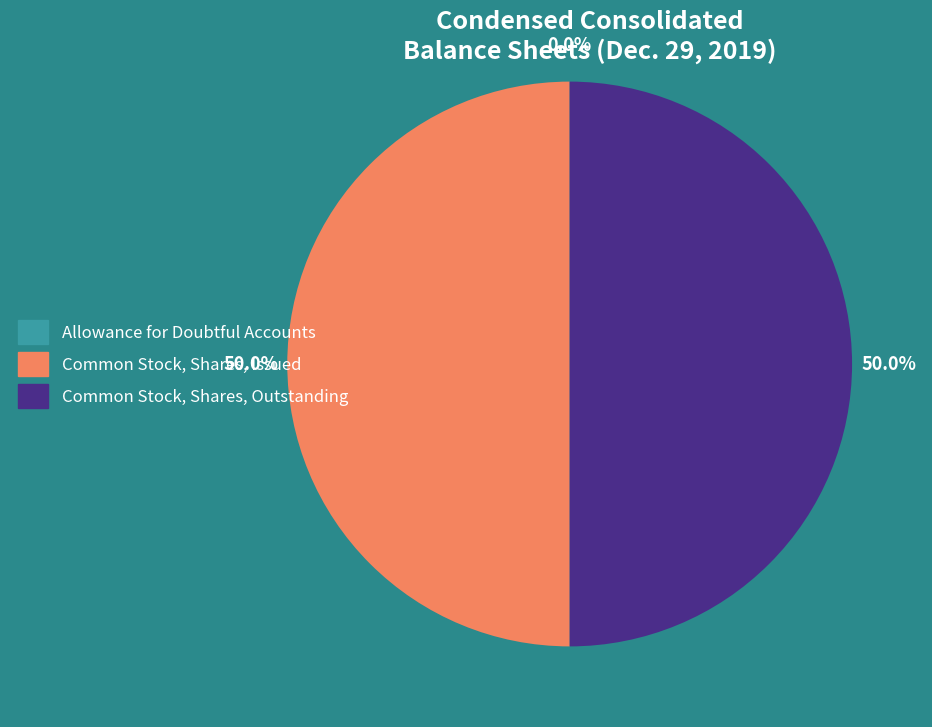

Approximately how many times larger is the value at Common Stock, Shares, Issued compared to Common Stock, Shares, Outstanding?

1.0